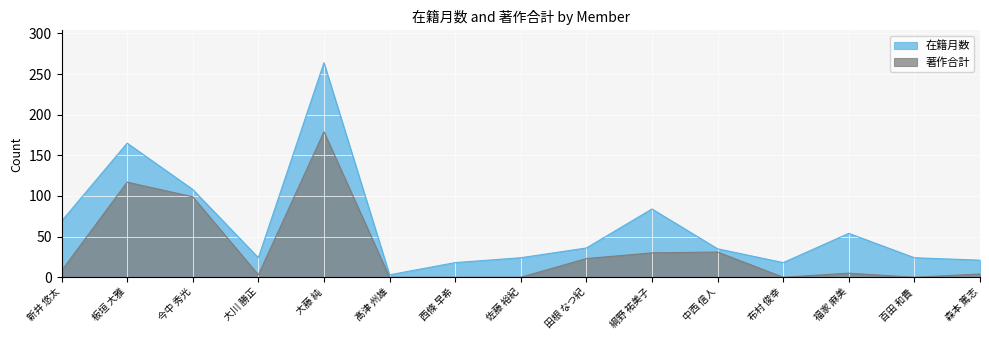

List the series in order of their overall mean, lowest first.

著作合計, 在籍月数